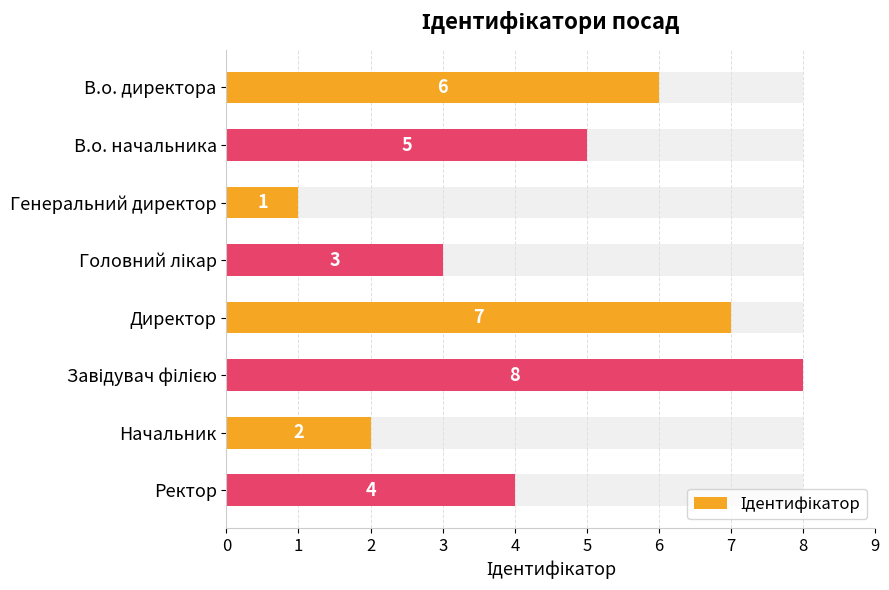

Reading right to left, extract all data points from this chart.

7=4	6=2	5=8	4=7	3=3	2=1	1=5	0=6